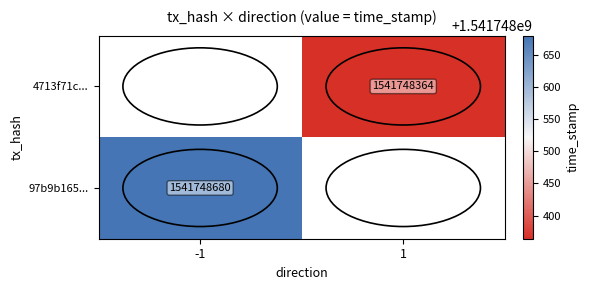

What is the difference between the 97b9b165040fa38a4ca66ea0b8d68f01eb9d968 values at time_stamp and direction?

1541748681